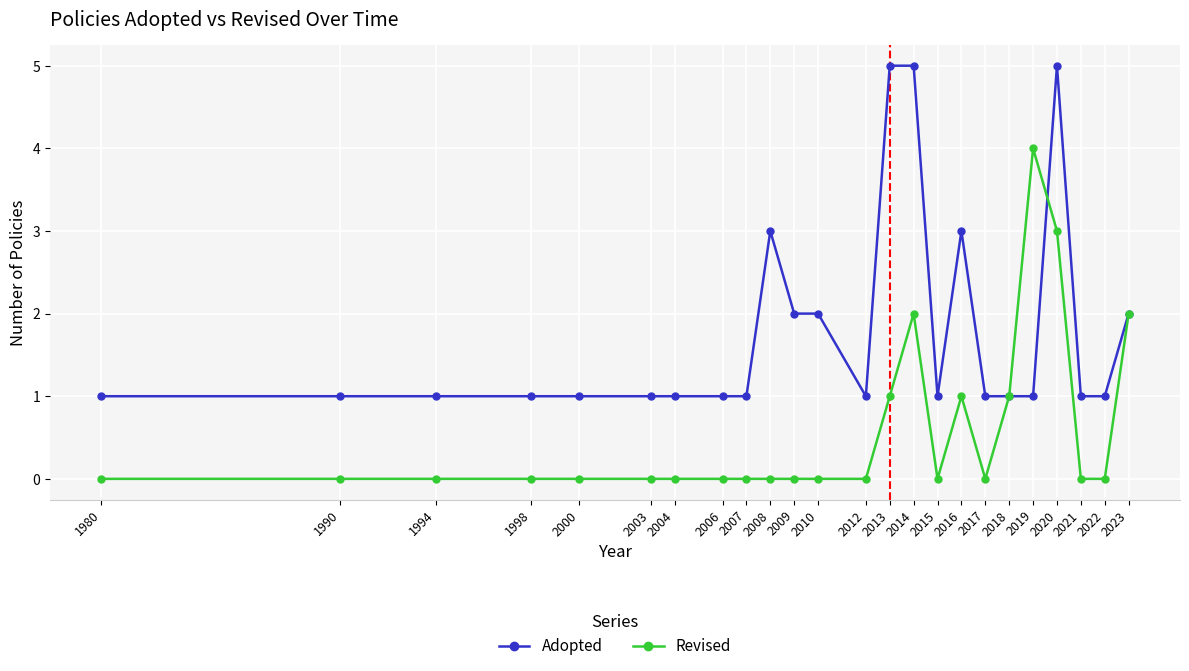

True or false: Adopted has more than 2 interior local peaks.

True